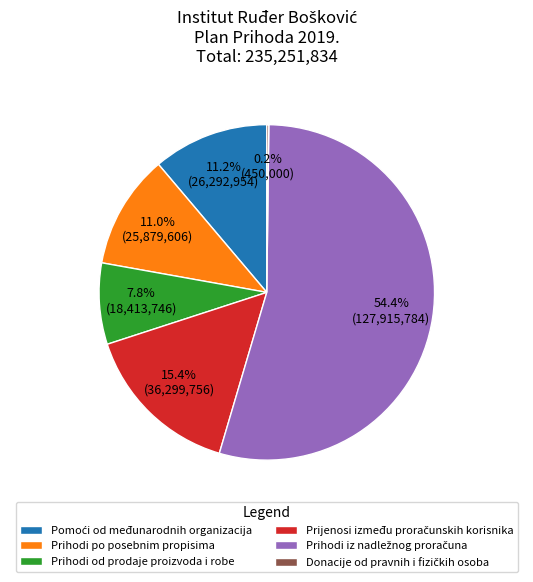

Is Prihodi od prodaje proizvoda i robe the majority of the pie?

No